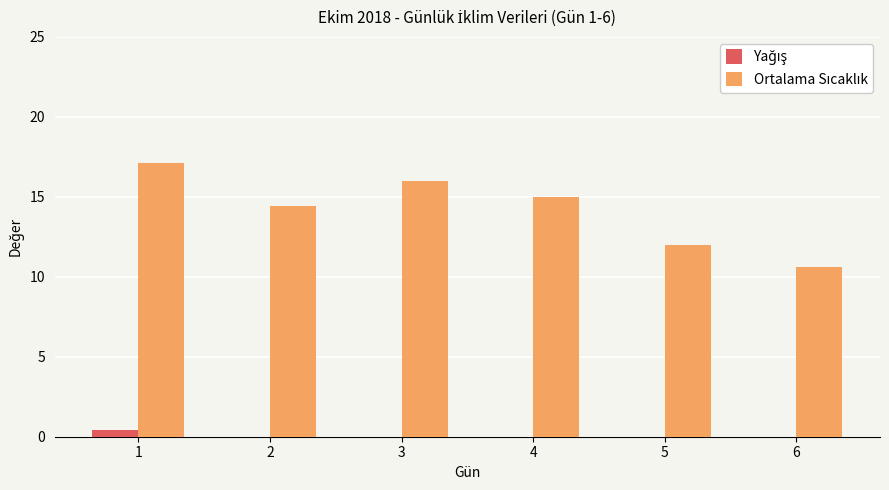

What is the maximum value shown in the chart?

17.1